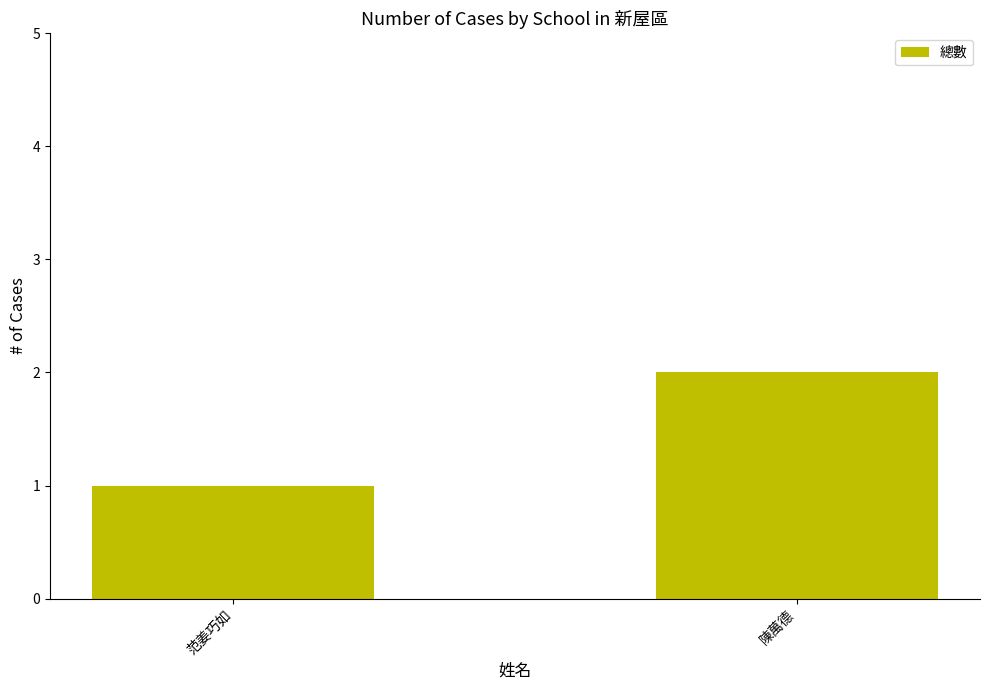

Count the values in the range 1 to 2.

2